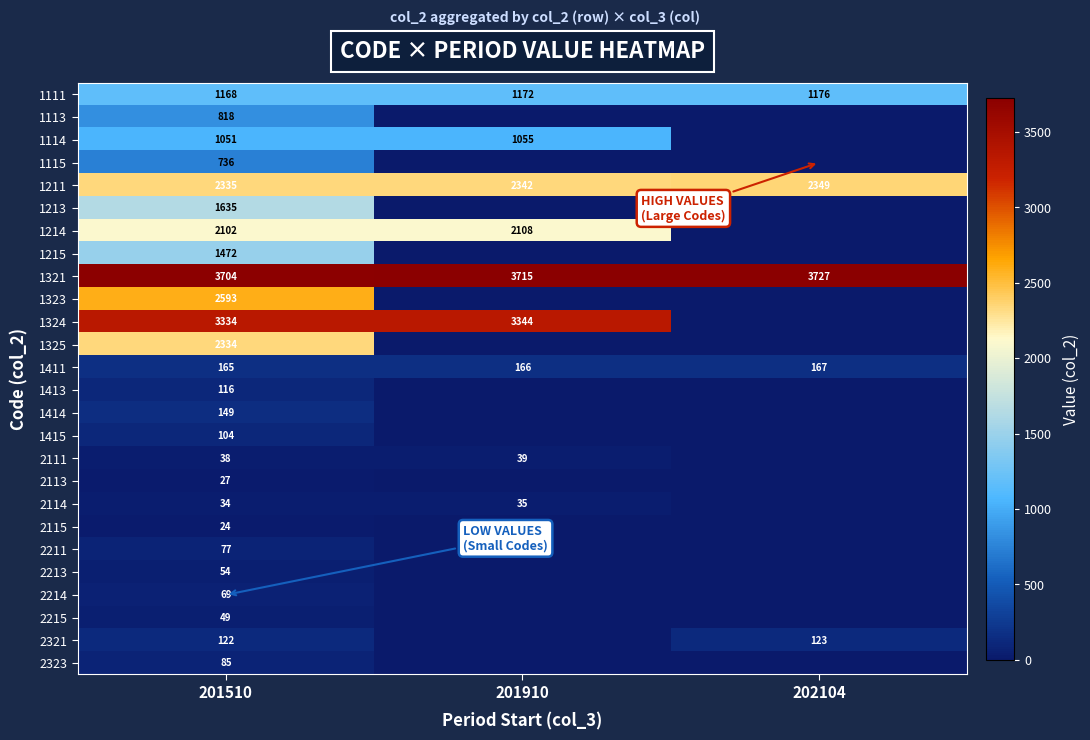

Rank the series at 201510 from highest to lowest value.

1321, 1324, 1323, 1211, 1325, 1214, 1213, 1215, 1111, 1114, 1113, 1115, 1411, 1414, 2321, 1413, 1415, 2323, 2211, 2214, 2213, 2215, 2111, 2114, 2113, 2115